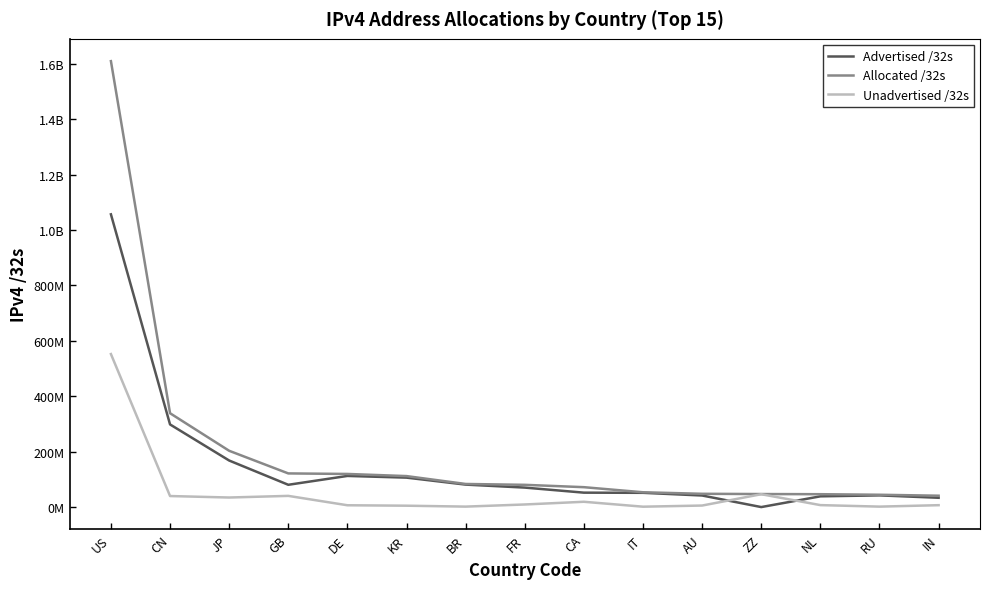

Is this an area chart (filled region under the line)?

No